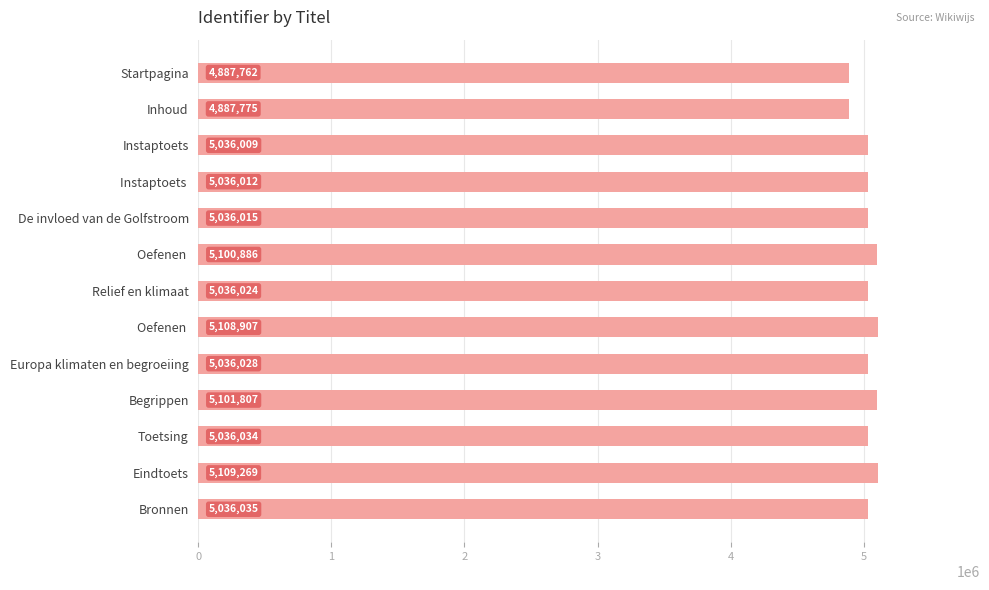

What is the difference between the second highest and minimum values?

221145